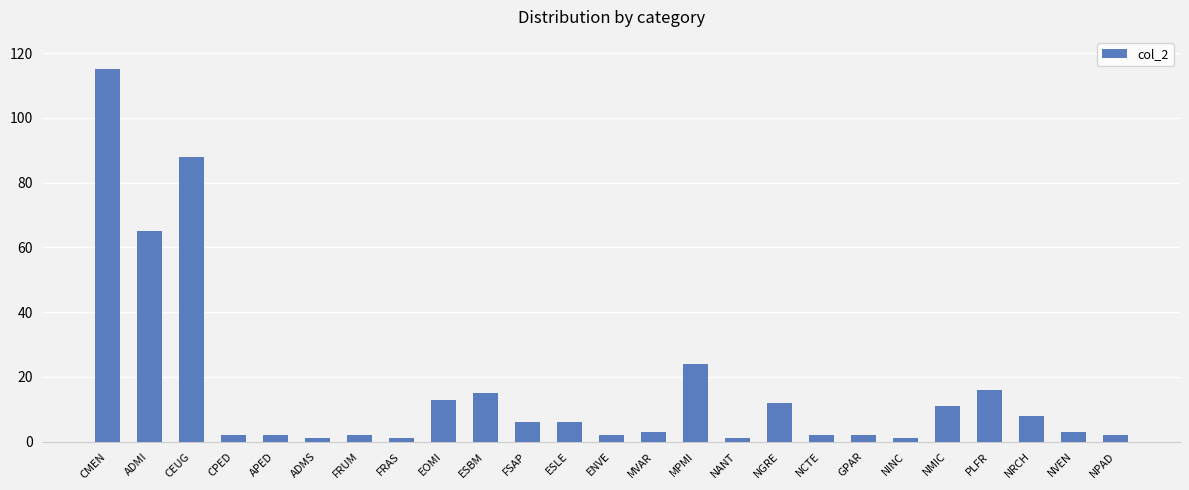

Count the number of data series in this chart.

1